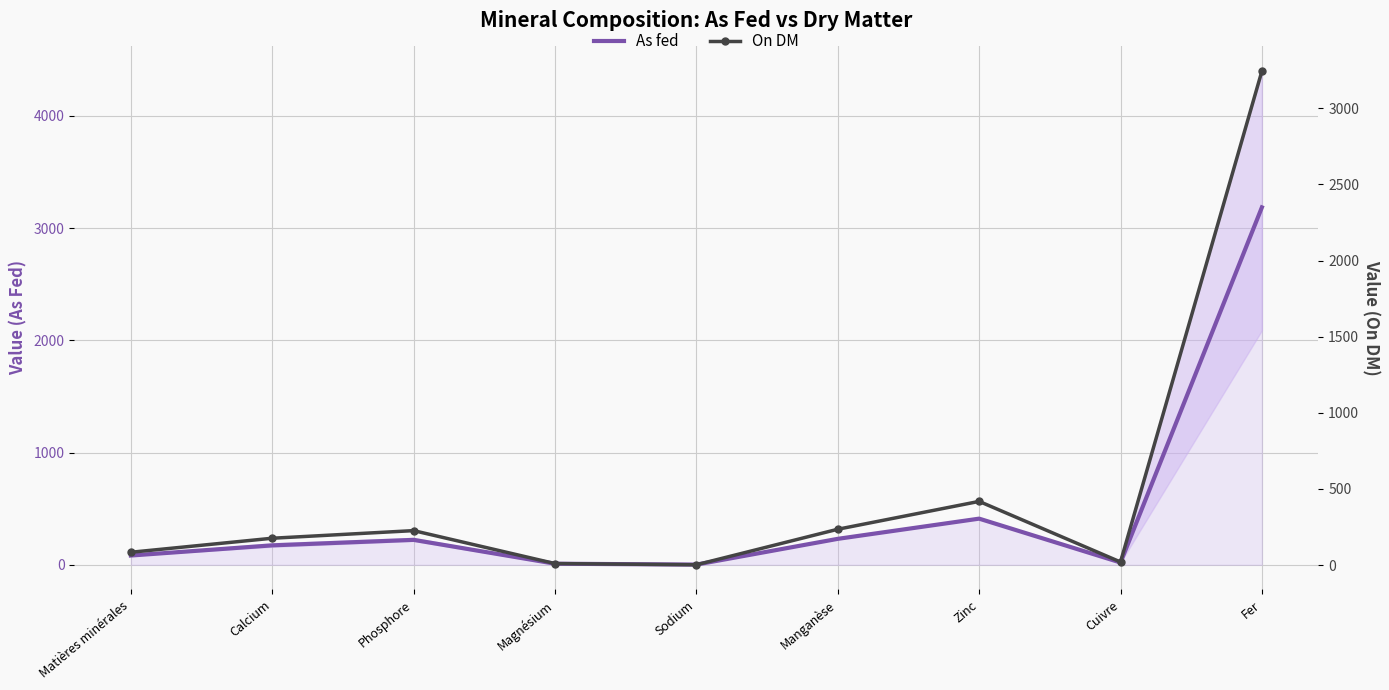

What is the maximum value shown in the chart?

3244.0